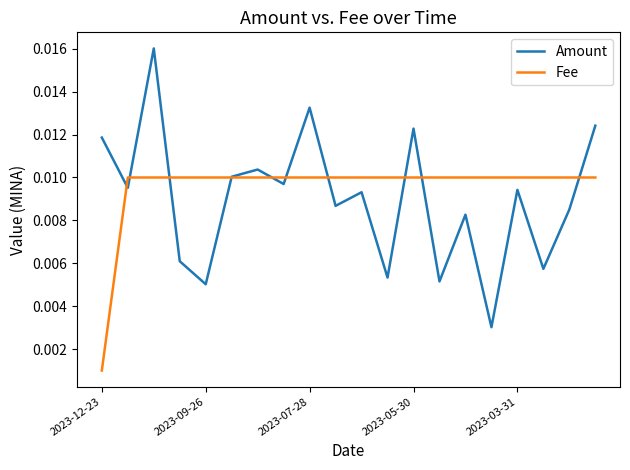

True or false: Fee and Amount intersect in this chart.

True